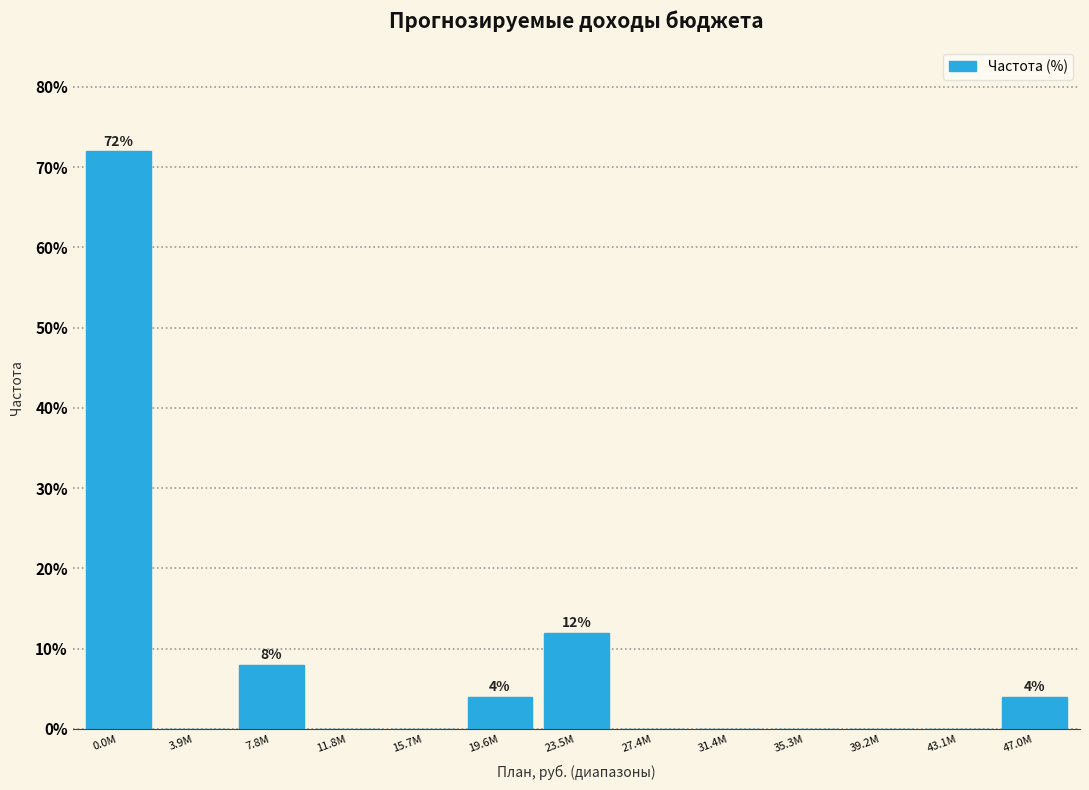

Reading left to right, transcribe all the data shown in this chart.

0.0M=72	3.9M=0	7.8M=8	11.8M=0	15.7M=0	19.6M=4	23.5M=12	27.4M=0	31.4M=0	35.3M=0	39.2M=0	43.1M=0	47.0M=4